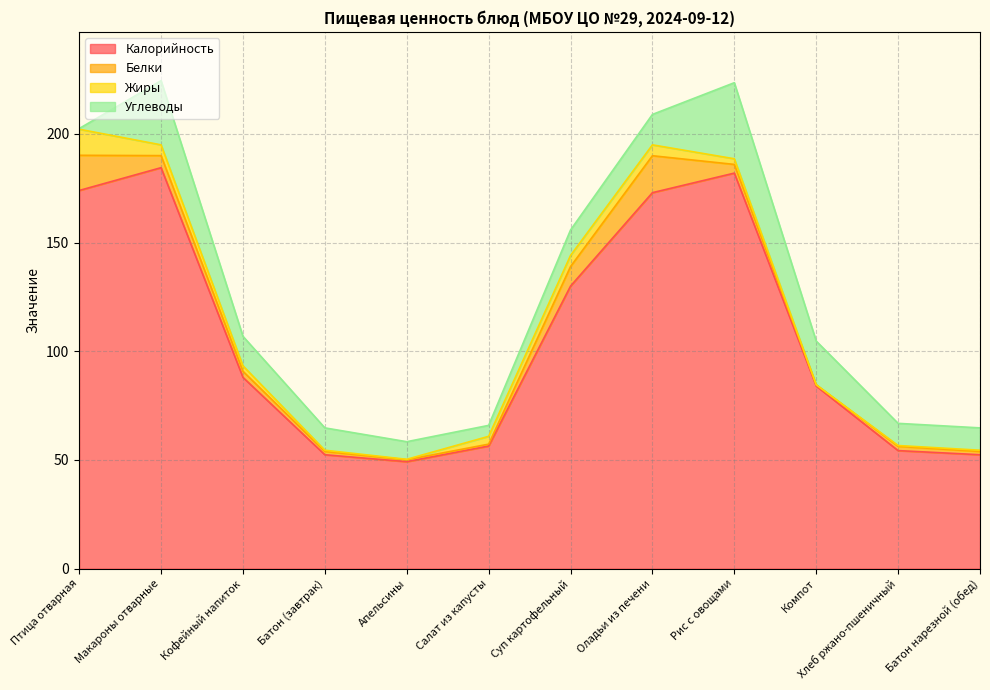

What is the sum of all Углеводы values?

168.2